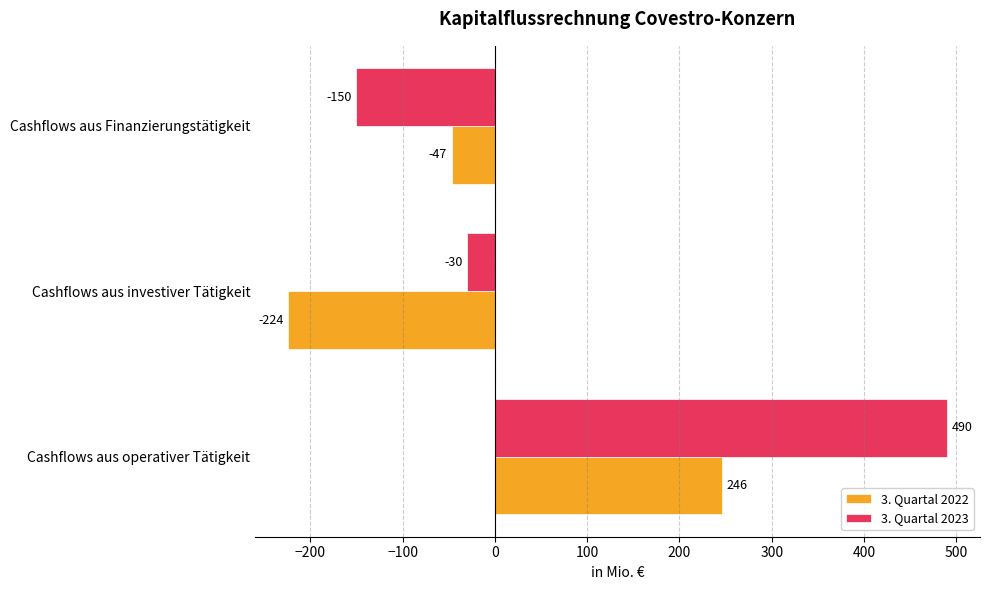

What is the total value across all series at Cashflows aus investiver Tätigkeit?

-254